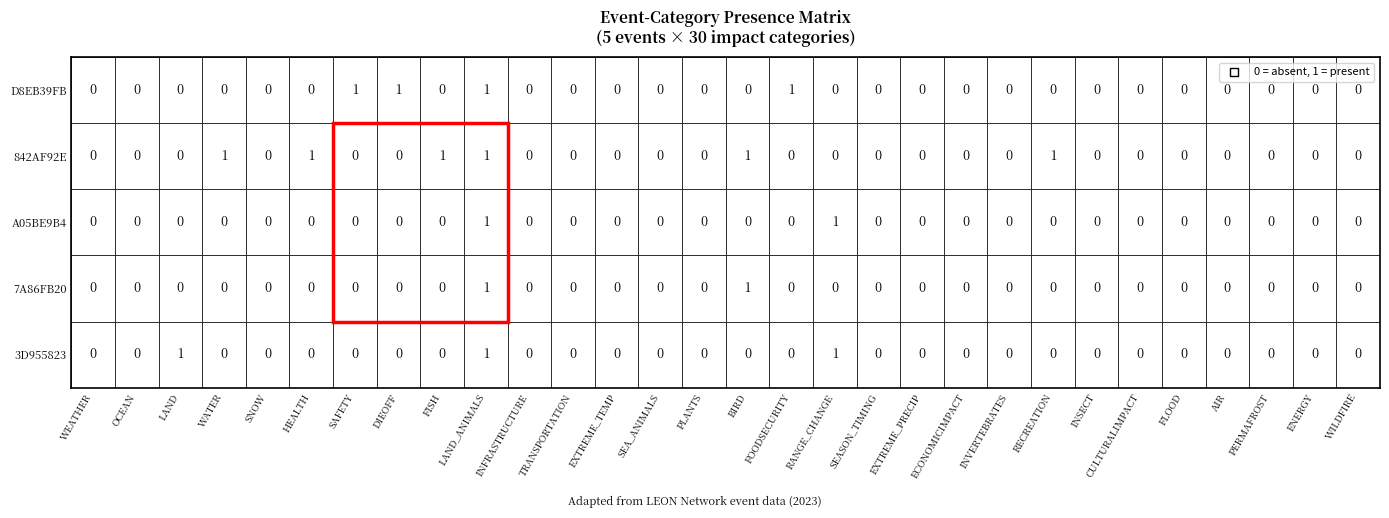

What is the sum of all 3D955823 values?

3